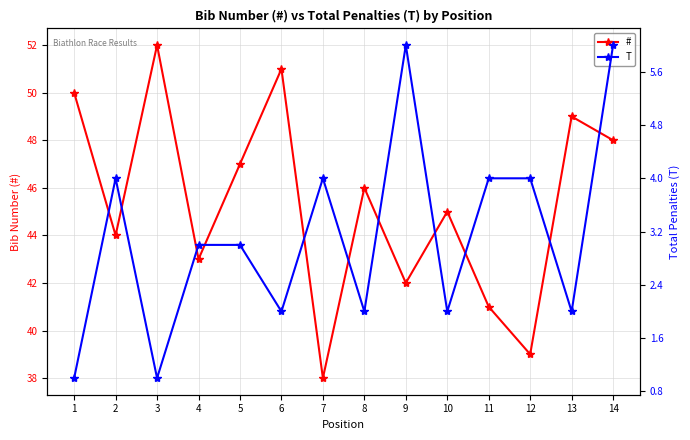

Which series has the widest spread of values?

#